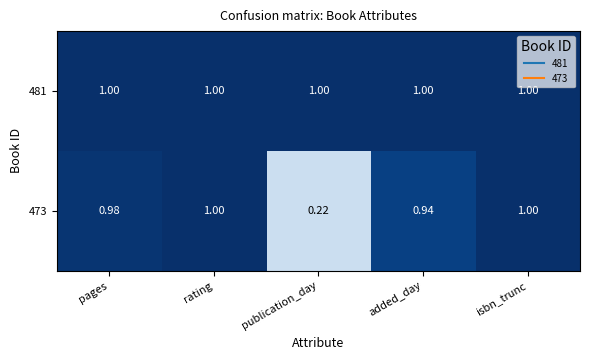

Which category has the lowest value across all series?

publication_day